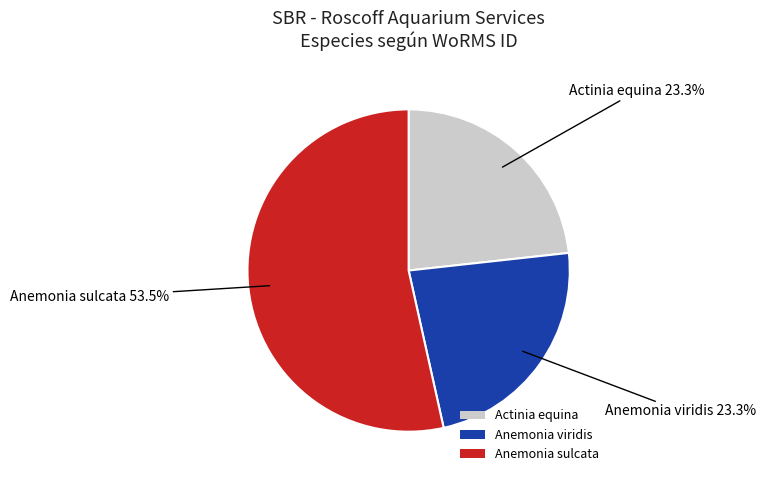

Which category accounts for the majority?

Anemonia sulcata